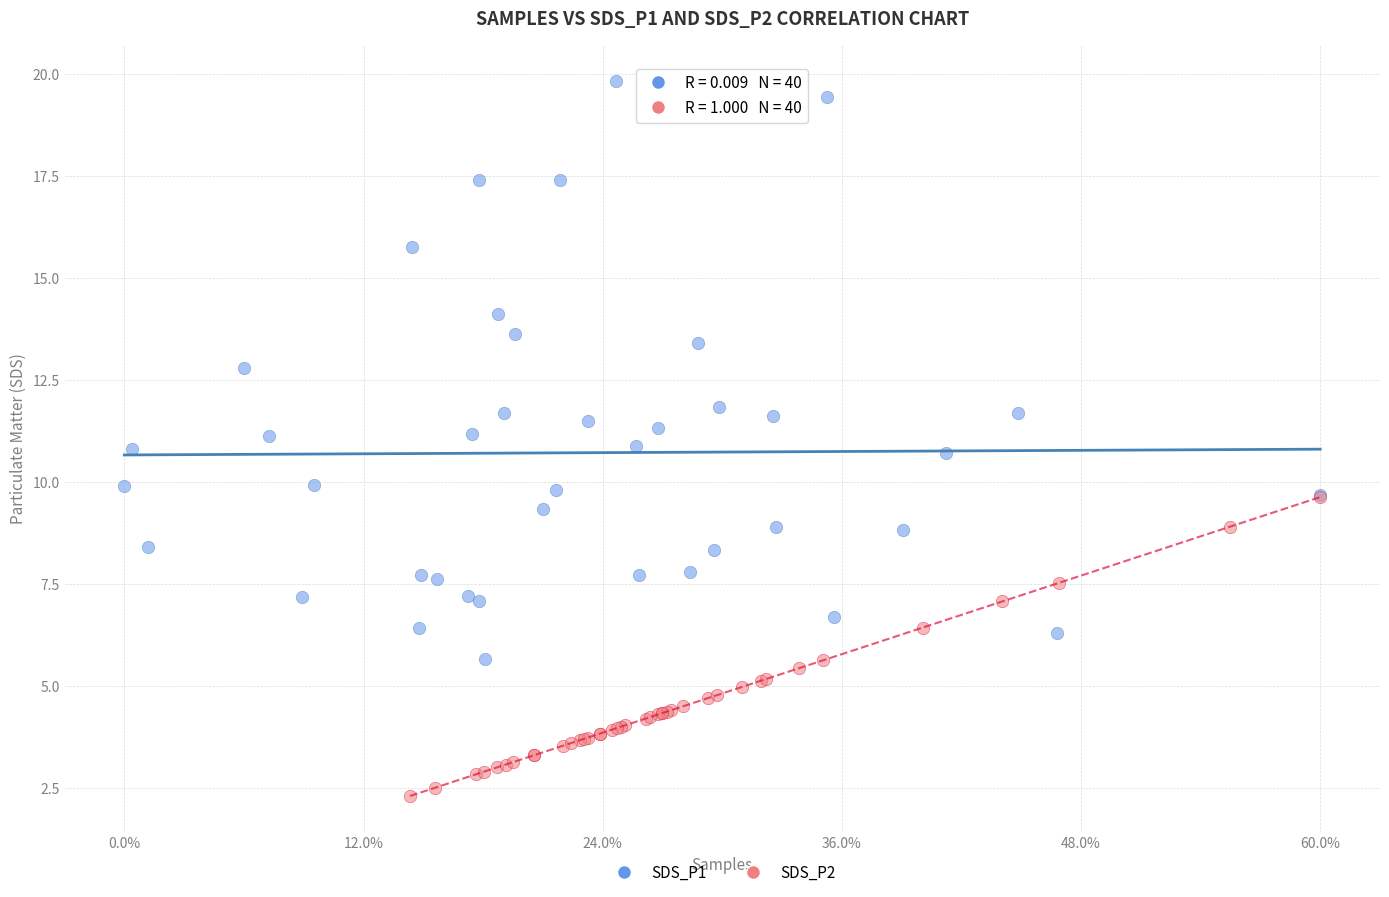

Which series contains the lowest Y value?

SDS_P2